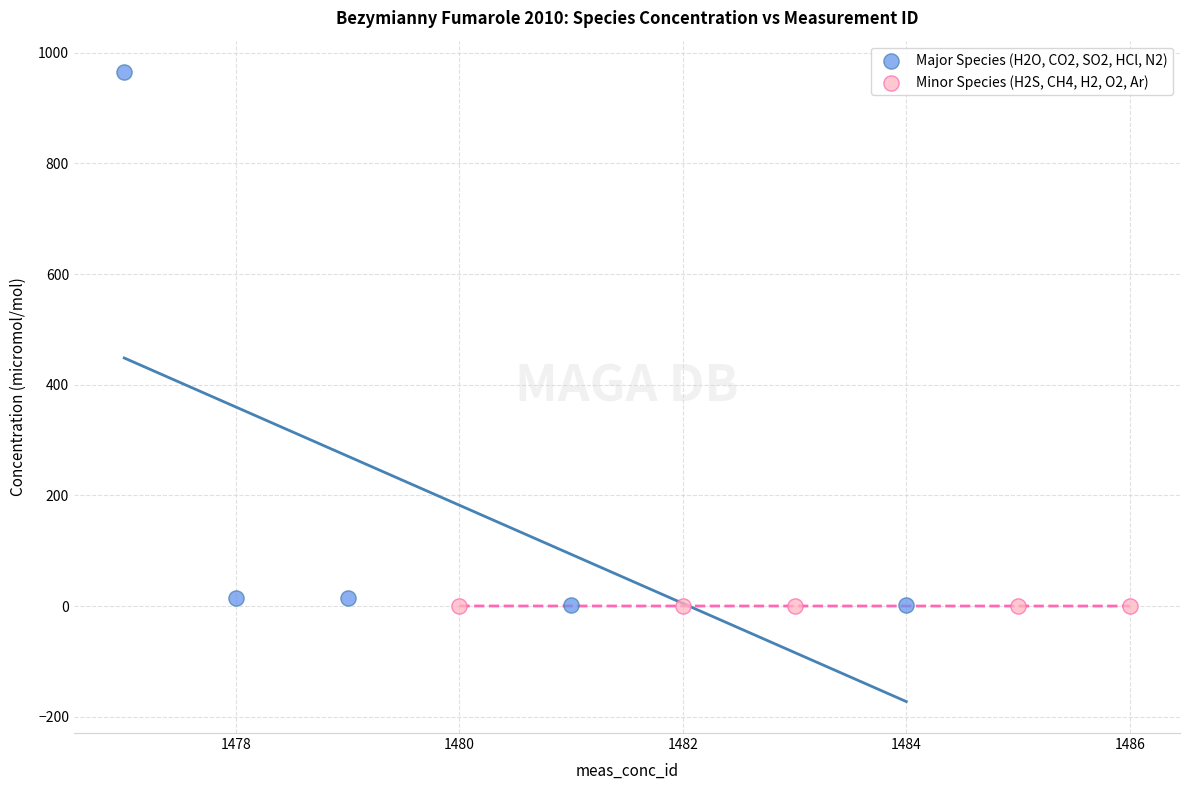

Which series reaches the maximum Y coordinate?

Major Species (H2O, CO2, SO2, HCl, N2)